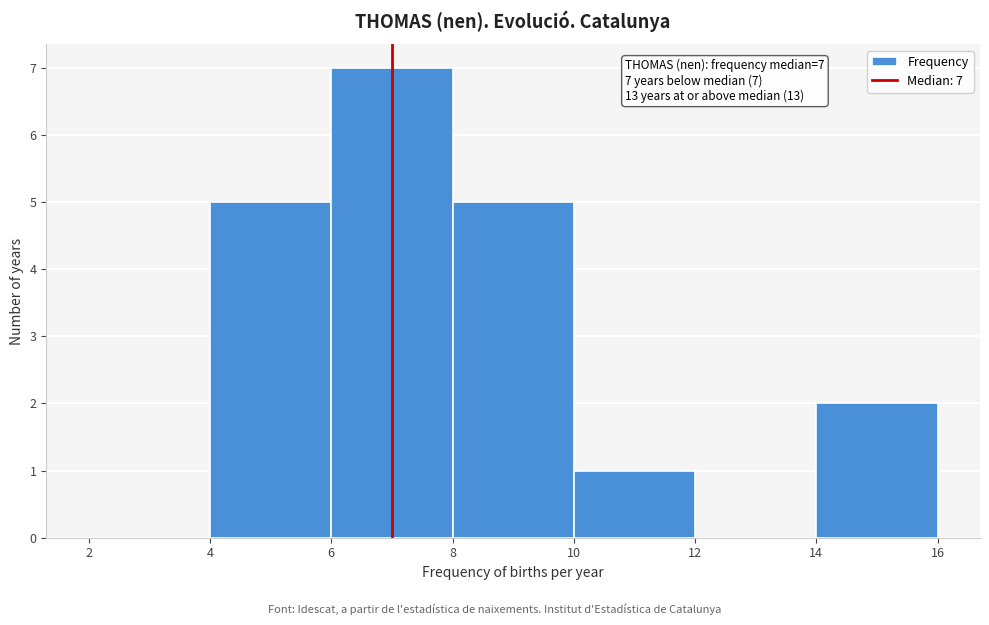

Which range on the x-axis has the tallest bar?

6 to 8